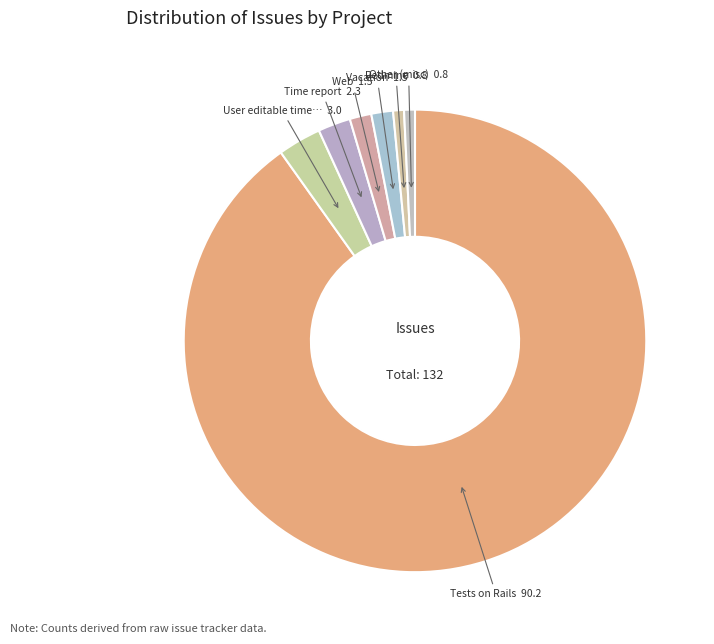

To the nearest percent, what is the average slice percentage?

14%